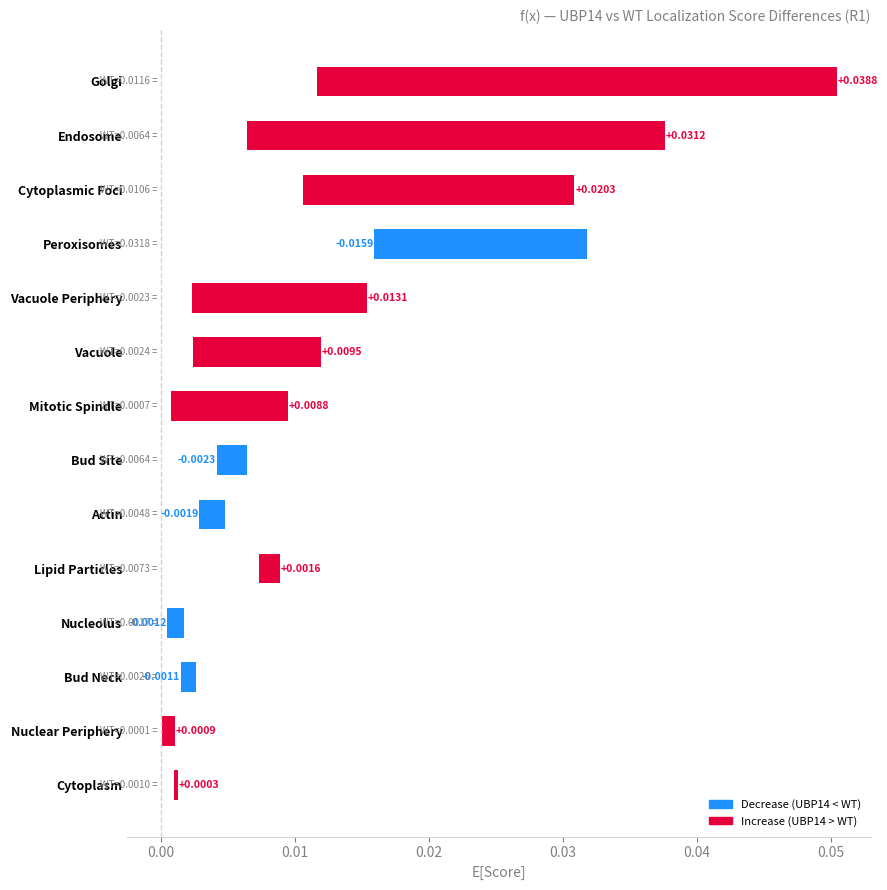

How many values exceed 0?

9